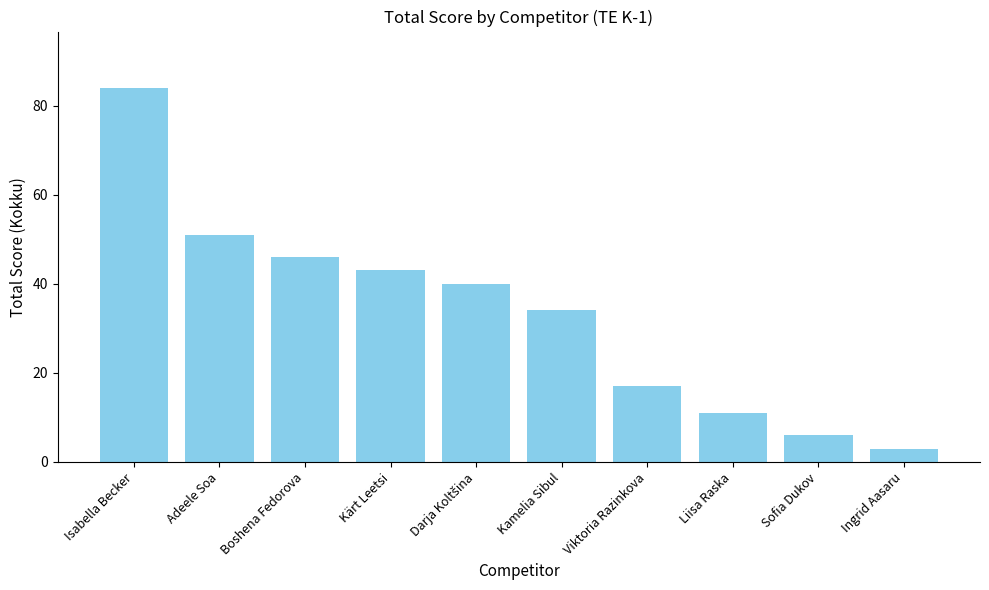

How many values are below 40?

5